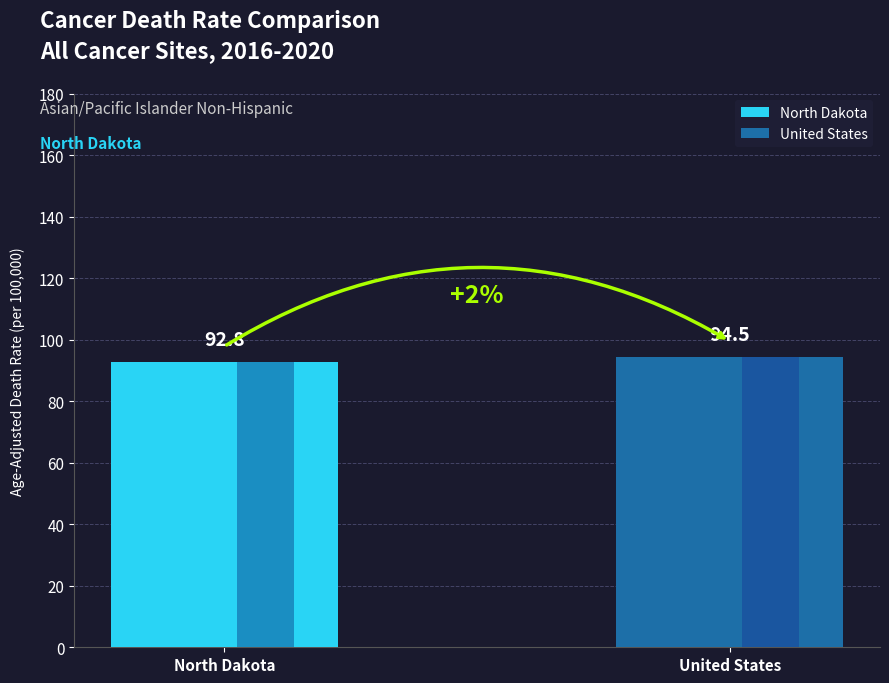

Are the bars horizontal?

No